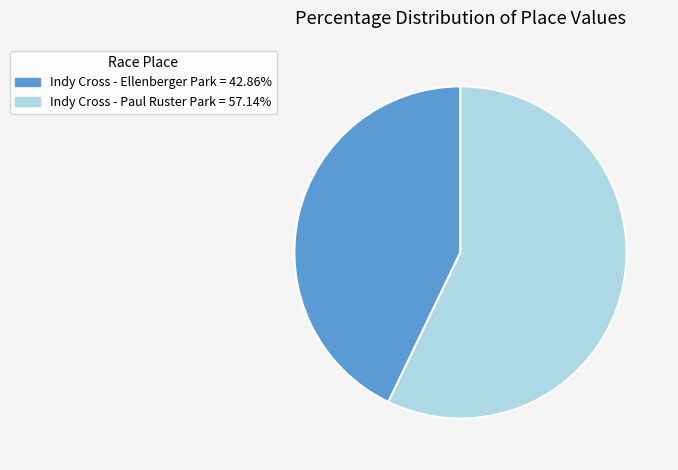

What is the smallest slice in the pie chart?

Indy Cross - Ellenberger Park